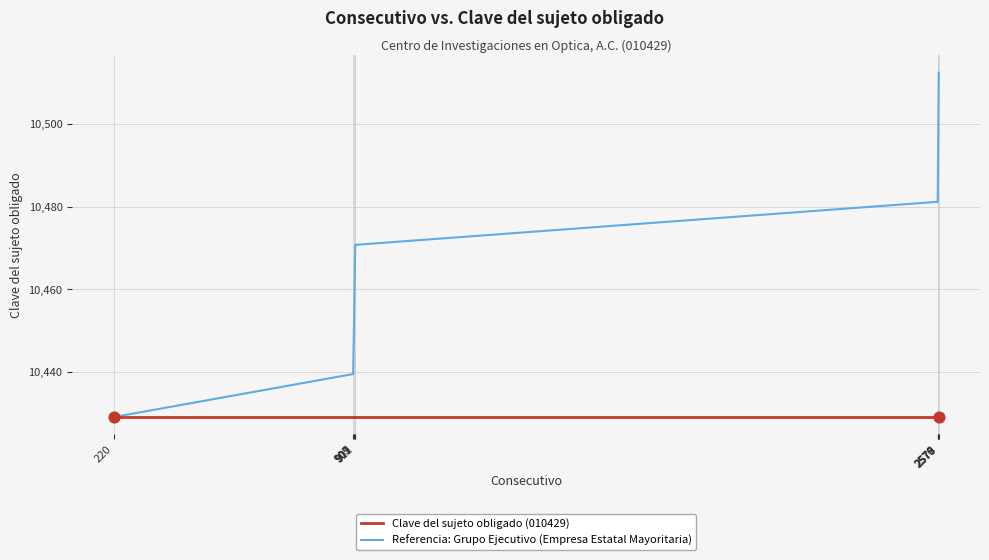

At how many categories does at least one series exceed 10469?

5